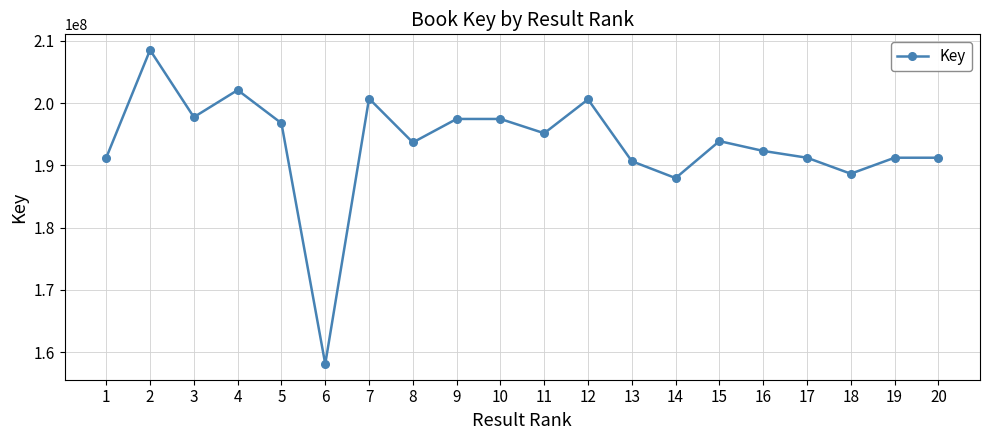

Where is the first local maximum?

2